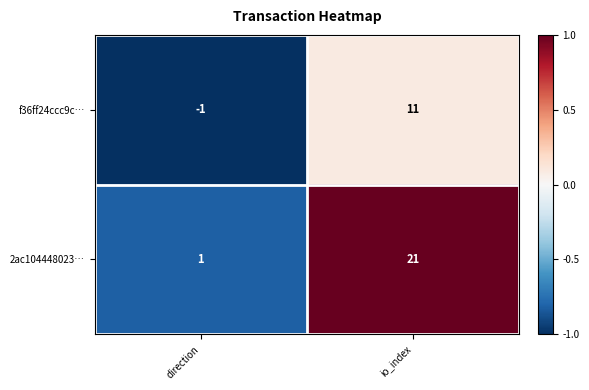

Is it true that f36ff24ccc9c… equals 11 at io_index?

True